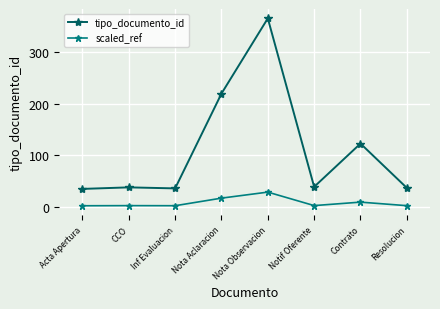

How many series are shown in this chart?

2